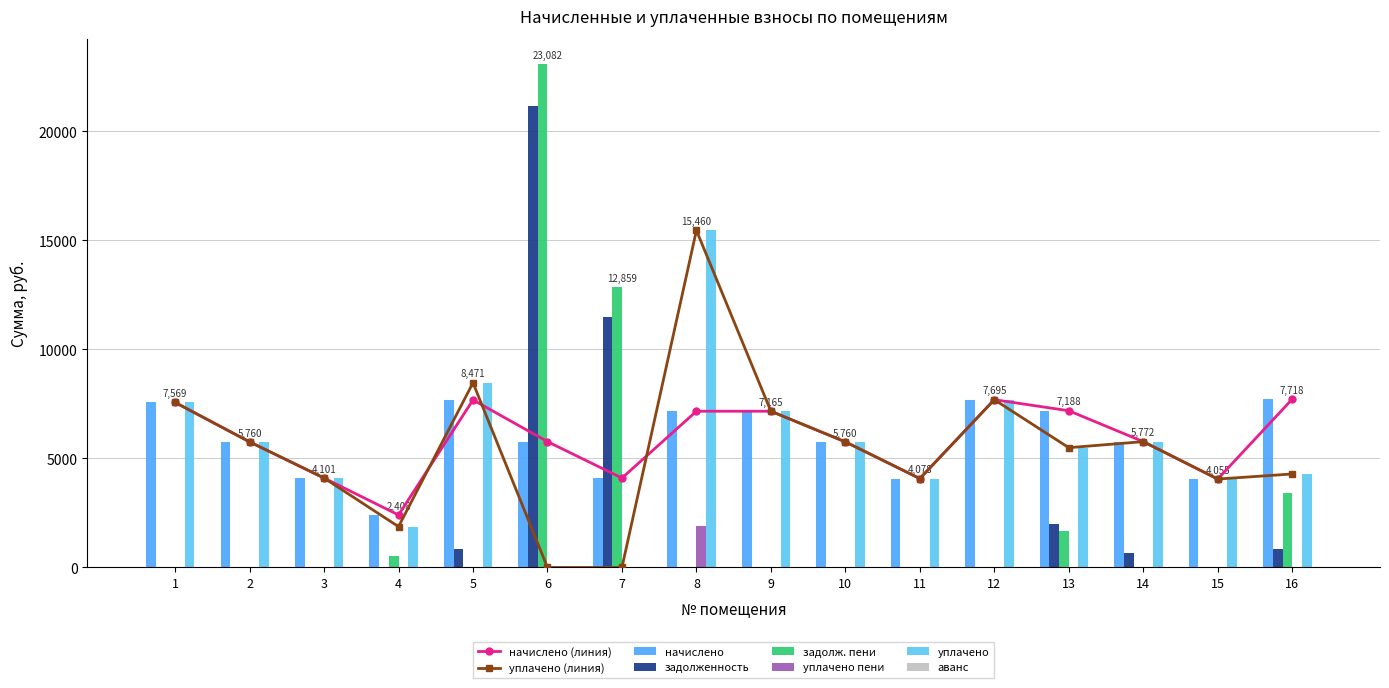

Are the bars grouped side by side (vs. stacked)?

Yes